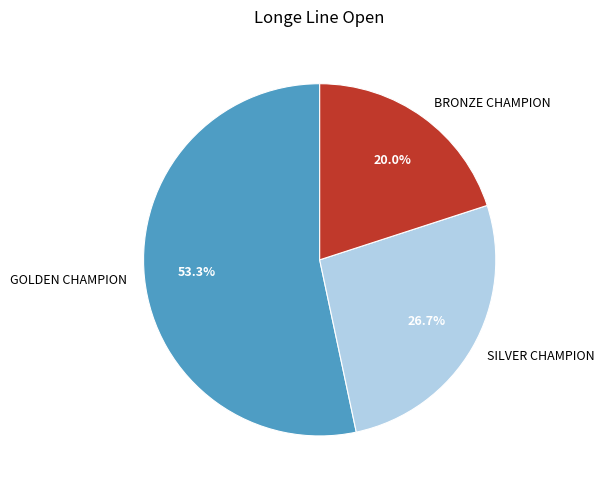

Approximately how many times larger is the value at SILVER CHAMPION compared to GOLDEN CHAMPION?

0.5